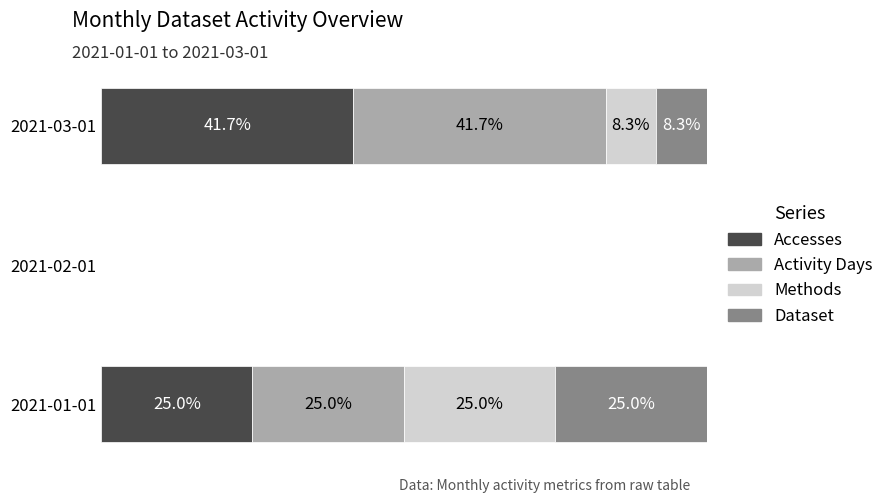

At which label does Accesses reach its peak?

2021-03-01